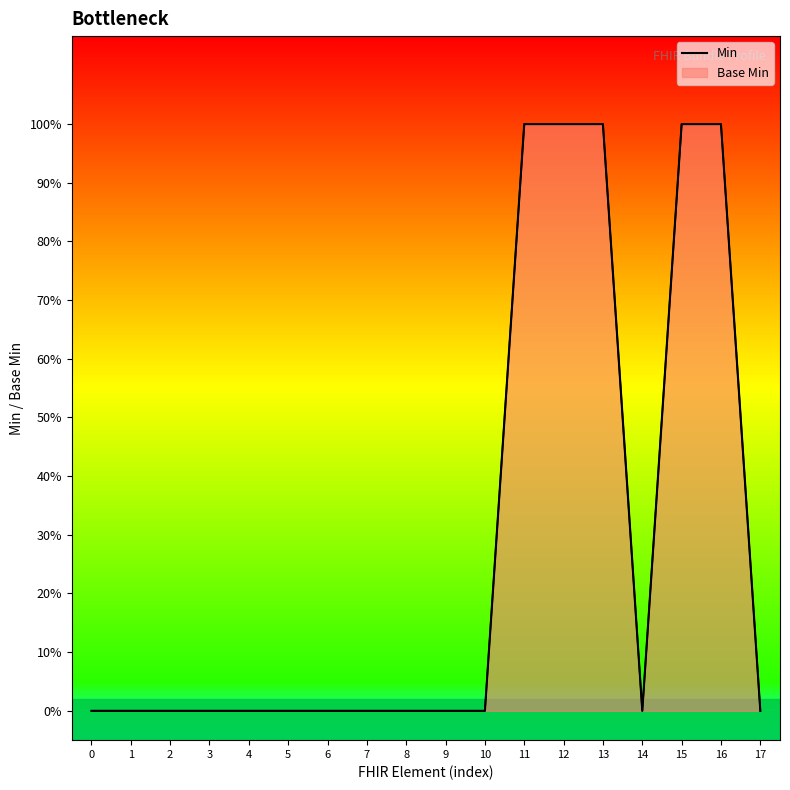

What is the value of the 12th point from the left?

1